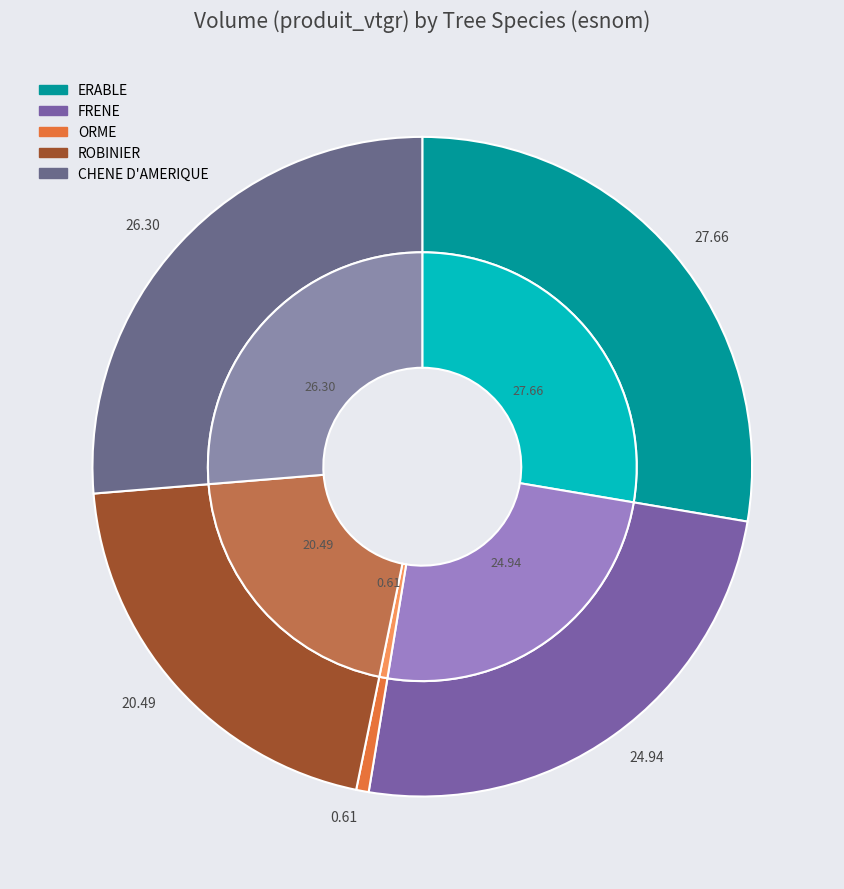

Is there a majority slice in this chart?

No